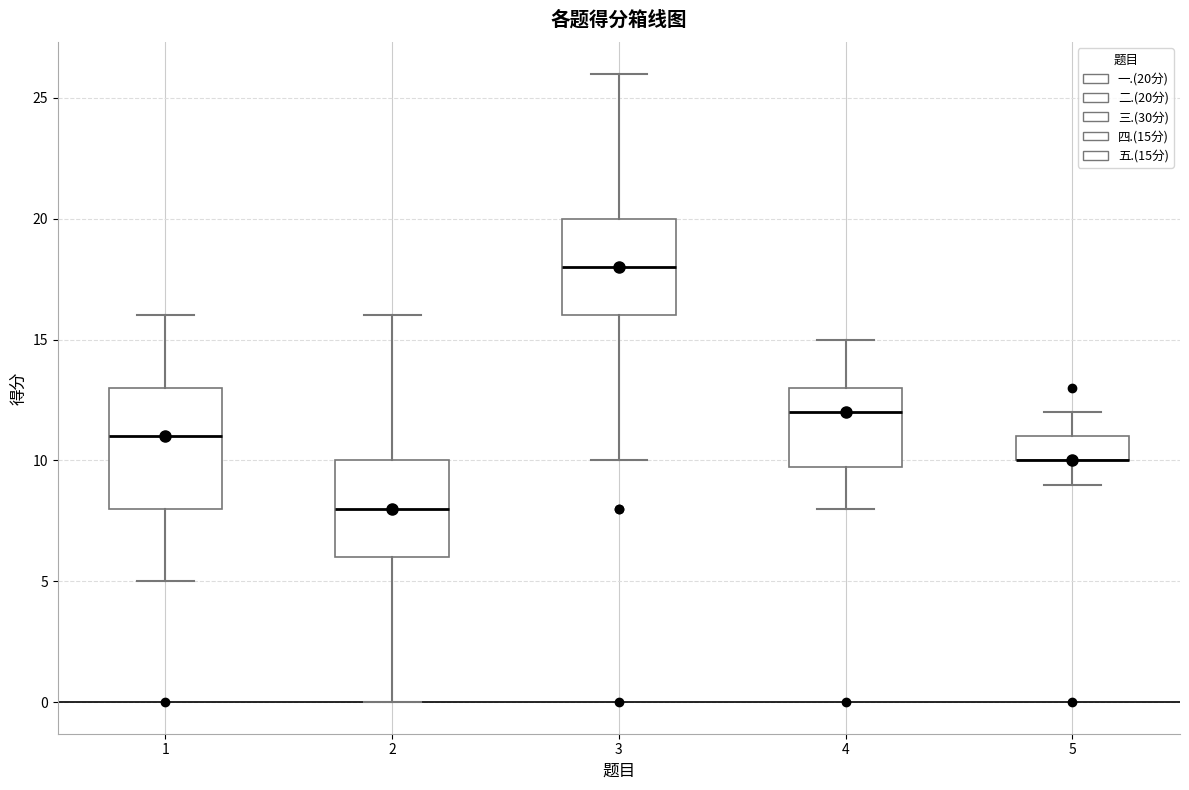

Reading left to right, read every box against the y-axis: the position of its median line, the range the box covers, and the ends of its whiskers. The values are not printed on the chart, so give them approximately, as read against the axis.

1: median 11, box 8 to 13, whiskers 5 to 16
2: median 8, box 6 to 10, whiskers 0 to 16
3: median 18, box 16 to 20, whiskers 10 to 26
4: median 12, box 10 to 13, whiskers 8 to 15
5: median 10 (drawn on the box's lower edge), box 10 to 11, whiskers 9 to 12